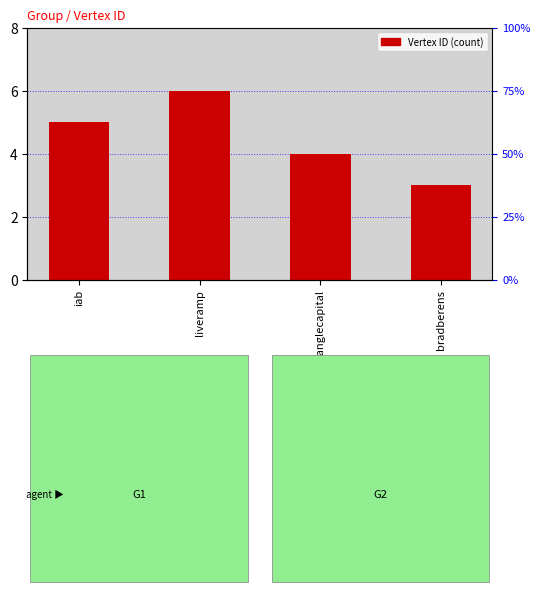

How many distinct data groups are displayed?

1